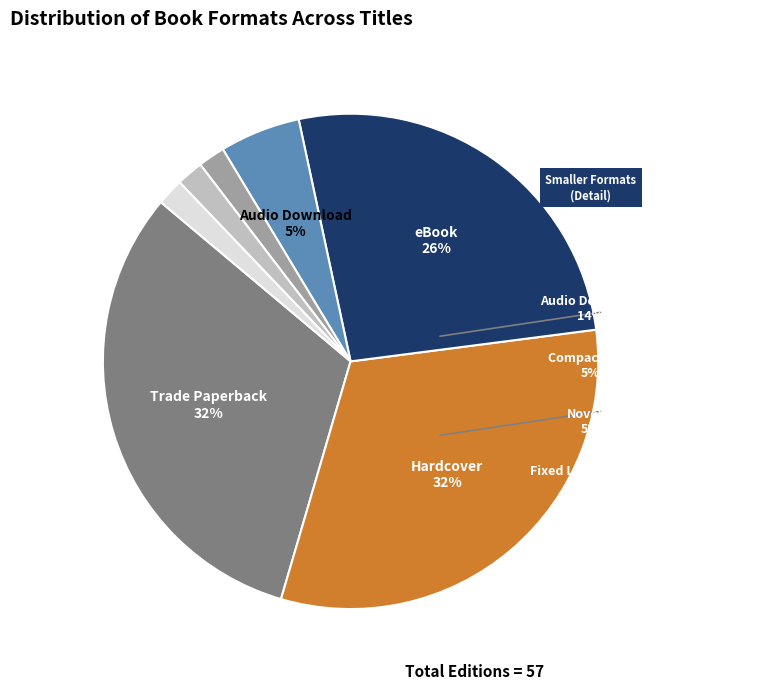

Is there any slice that represents more than half of the pie?

No